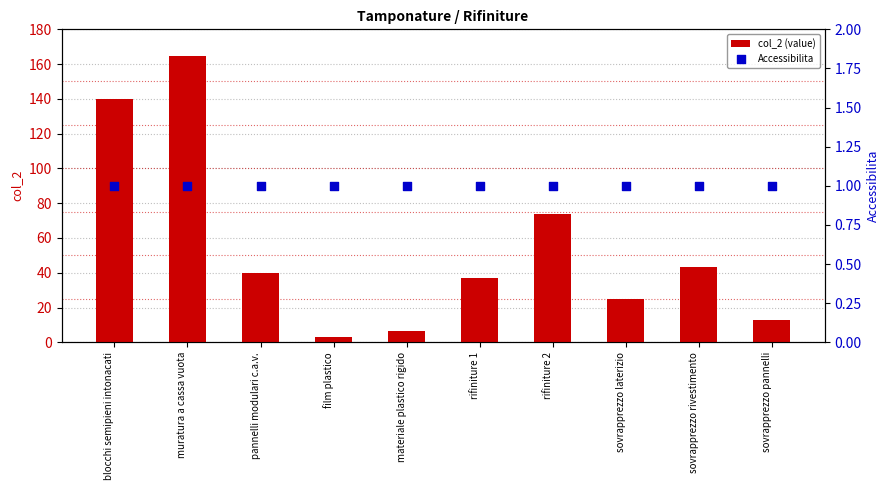

Which series has the largest Y range (max minus min)?

col_2 (value)